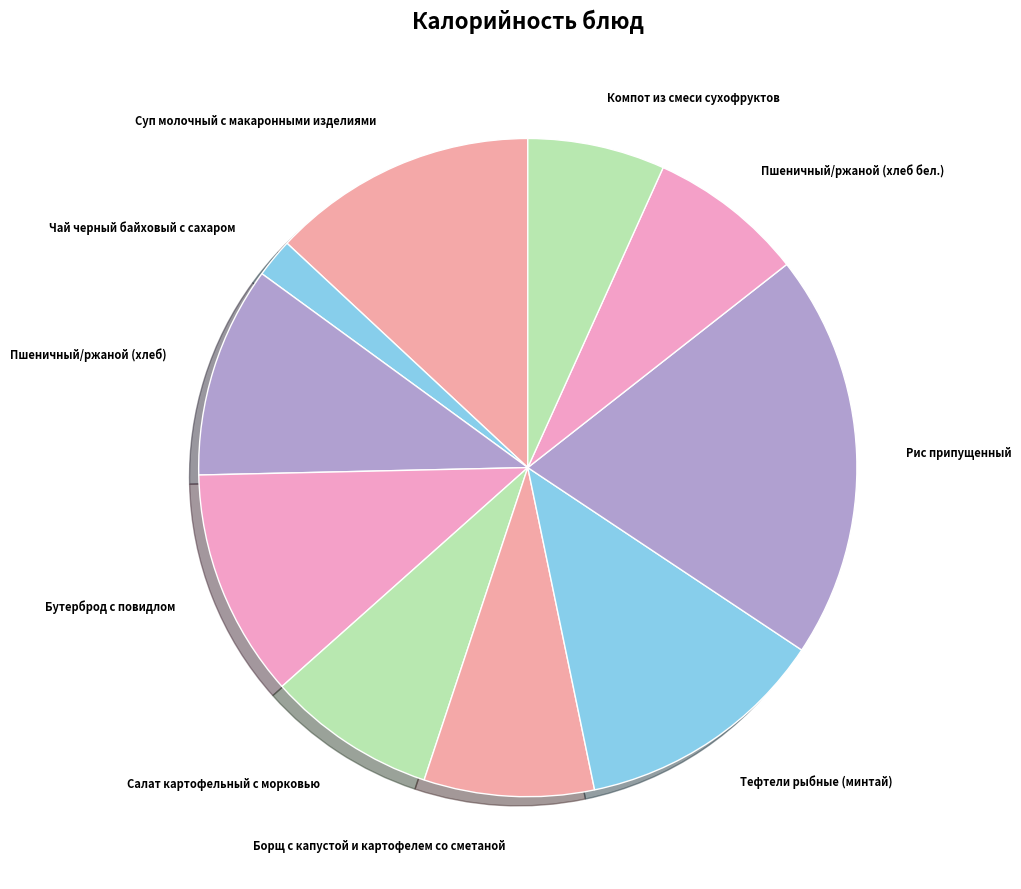

Rank the categories by value from highest to lowest.

Рис припущенный, Суп молочный с макаронными изделиями, Тефтели рыбные (минтай), Бутерброд с повидлом, Пшеничный/ржаной (хлеб), Борщ с капустой и картофелем со сметаной, Салат картофельный с морковью, Пшеничный/ржаной (хлеб бел.), Компот из смеси сухофруктов, Чай черный байховый с сахаром